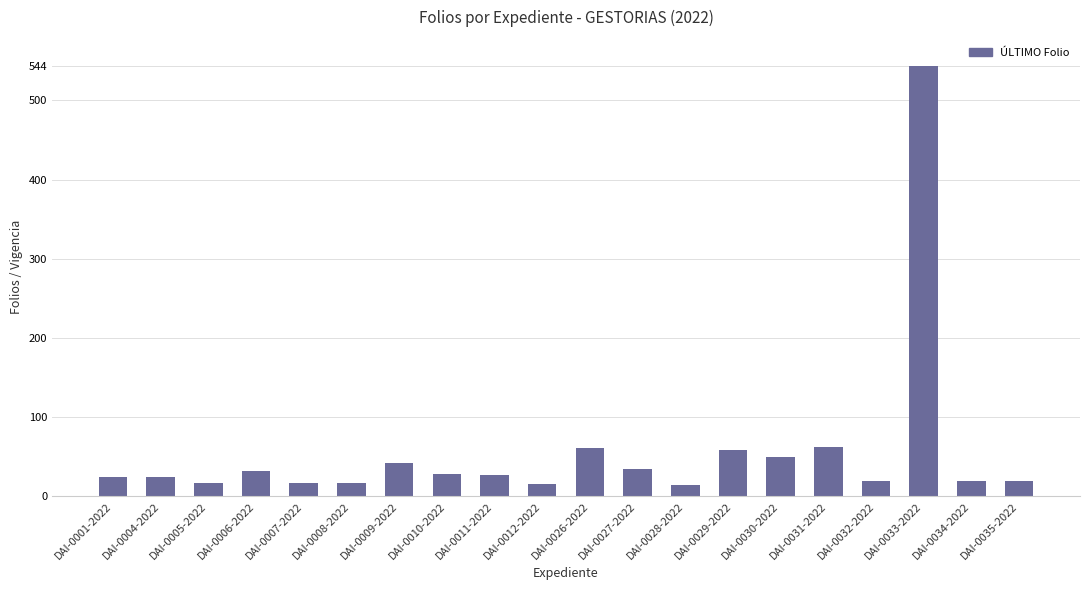

How many data points are less than 27?

10